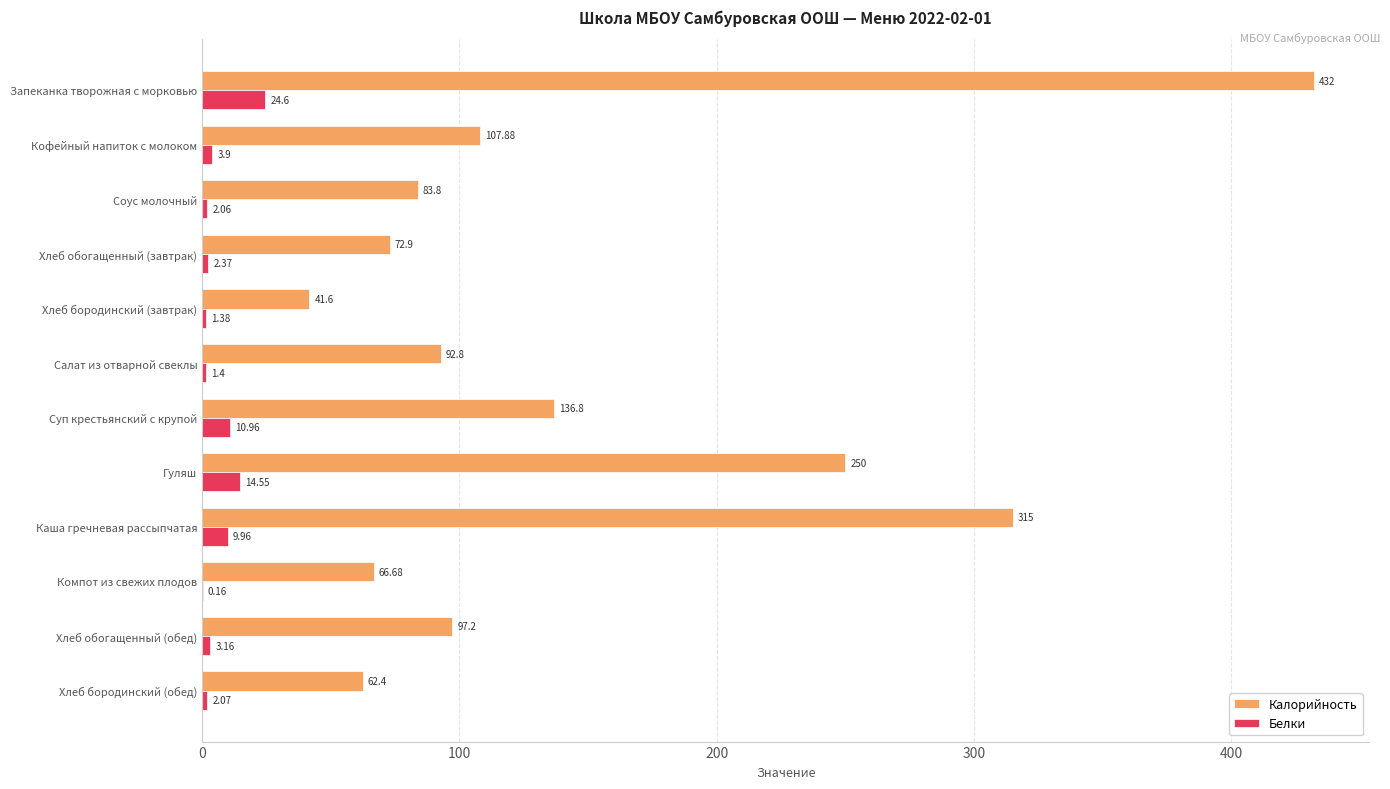

What is the sum of the Калорийность values at Кофейный напиток с молоком and Хлеб бородинский (завтрак)?

149.5